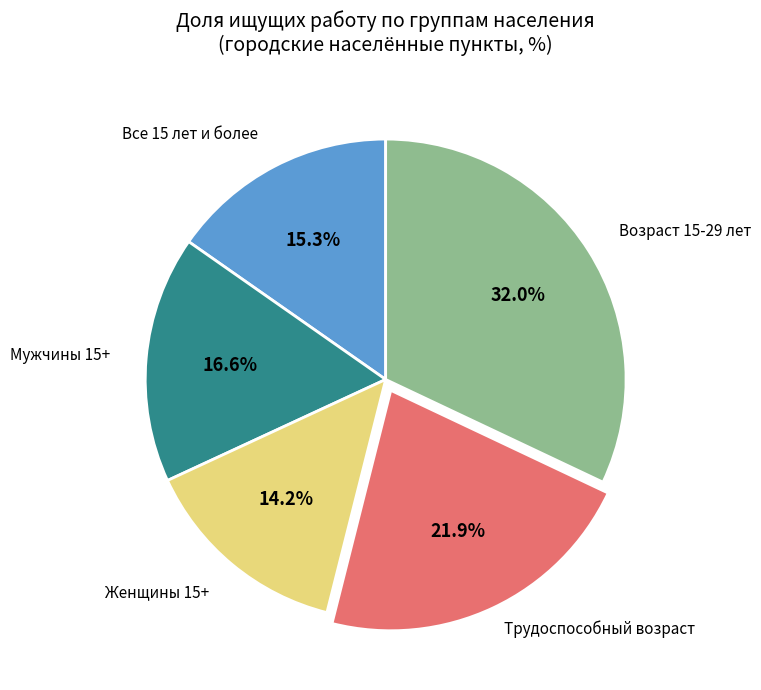

Is there a majority slice in this chart?

No